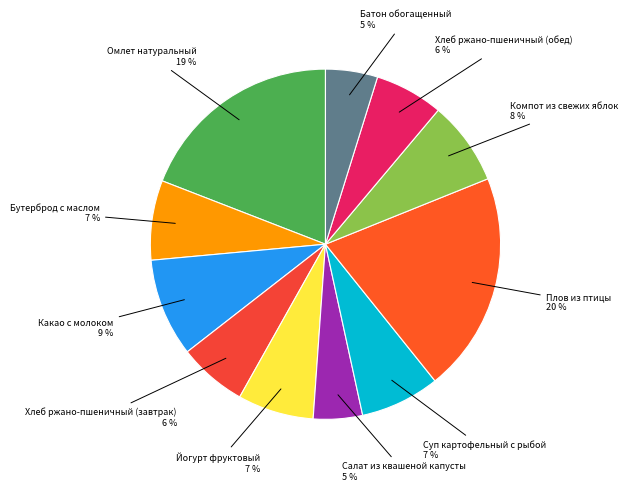

Does Батон обогащенный account for over 50% of the chart?

No